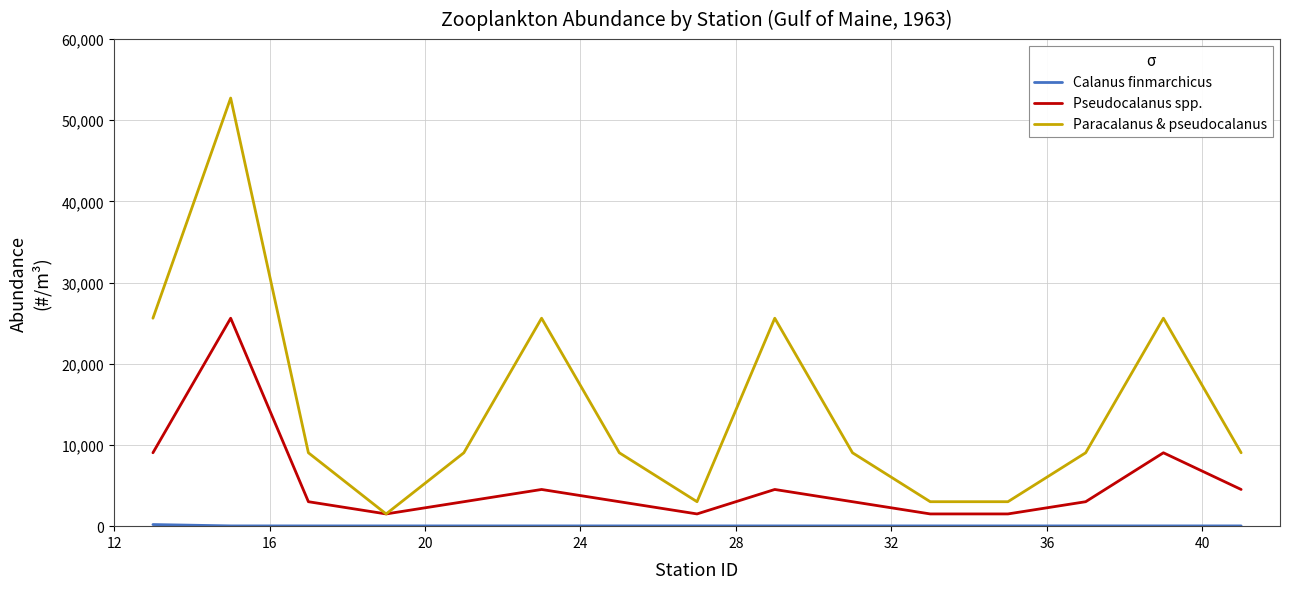

What is the maximum value shown in the chart?

52732